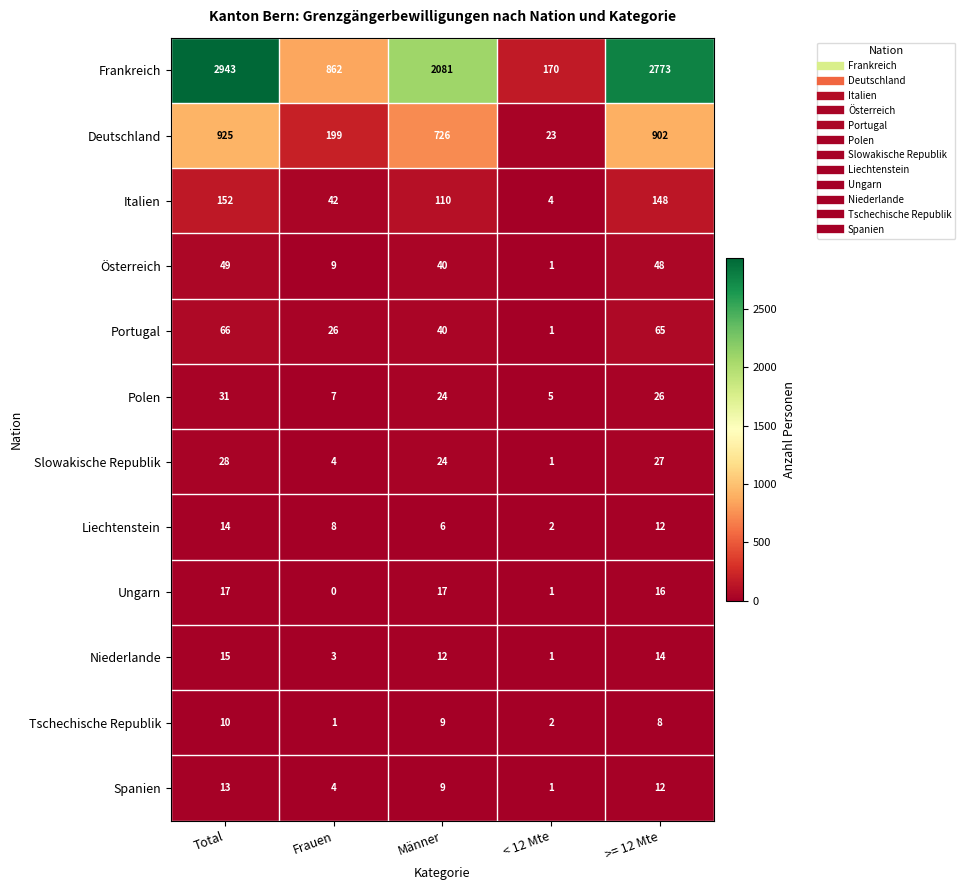

The value of Liechtenstein at Männer is 3. True or false?

False